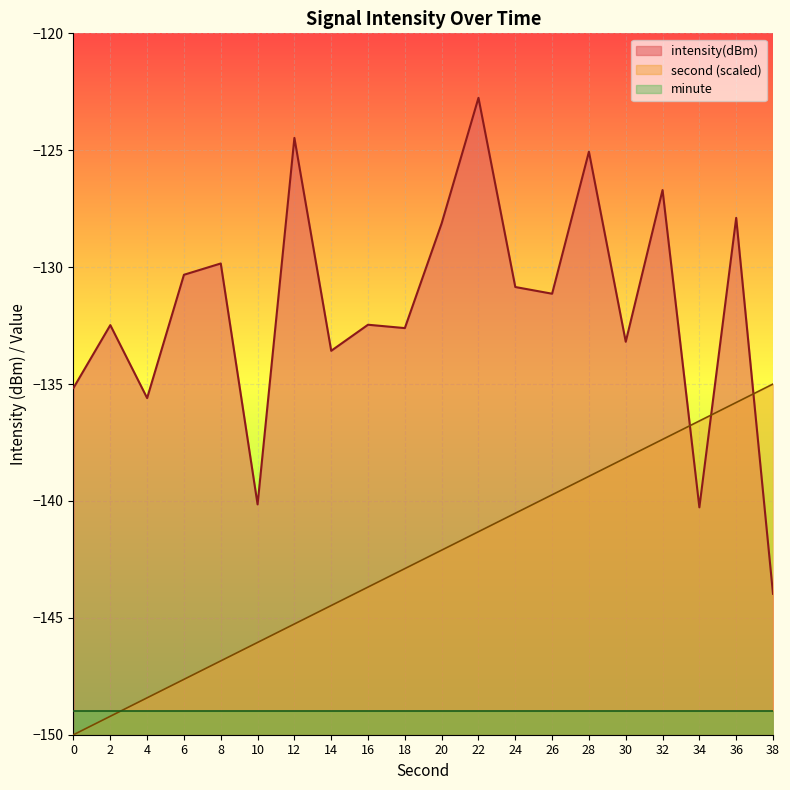

Is it true that second equals -138.2 at 30?

True